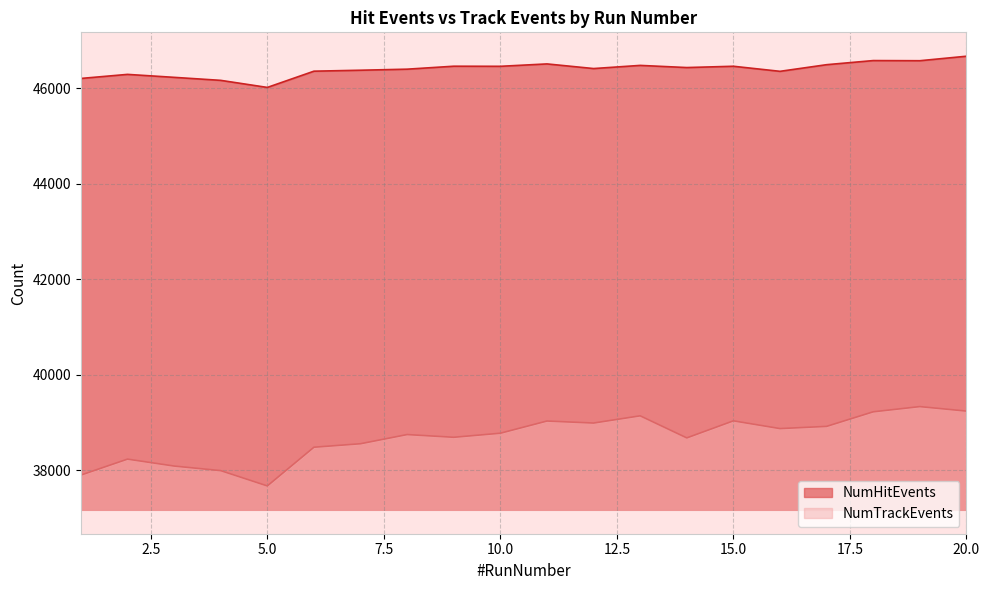

At which category does the chart reach its peak across all series?

20.0